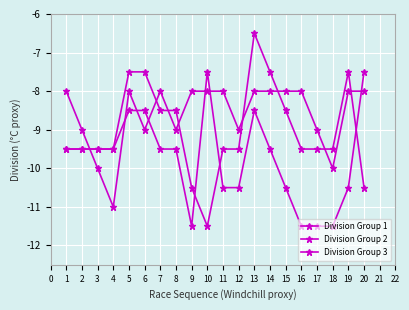

At which label does Division Group 3 first exceed -9?

5